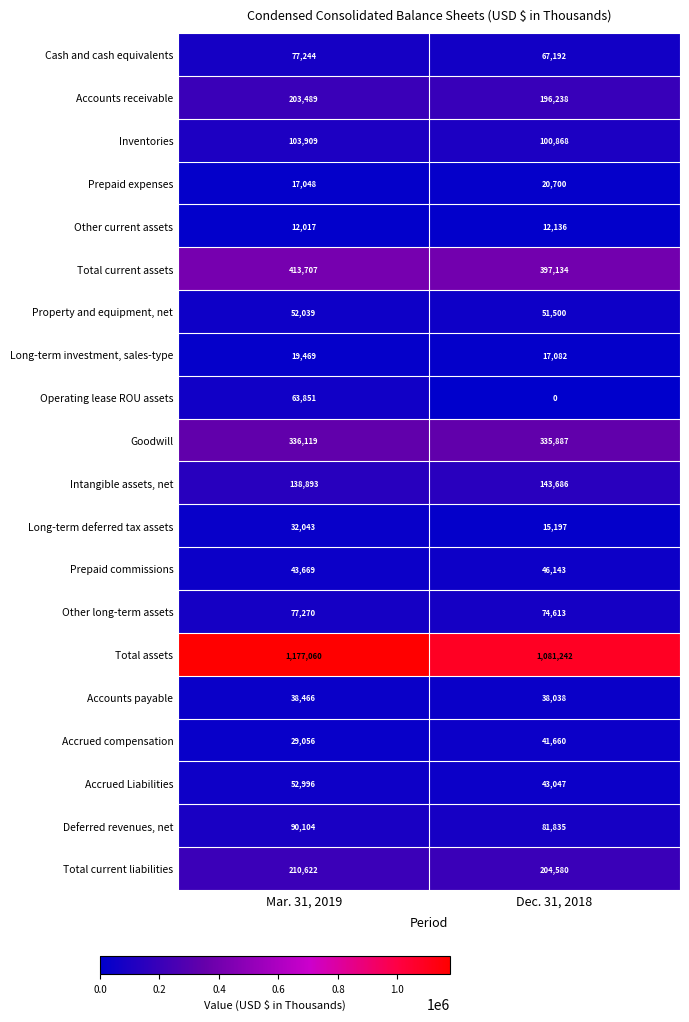

Is it true that Other current assets equals 5432 at Mar. 31, 2019?

False